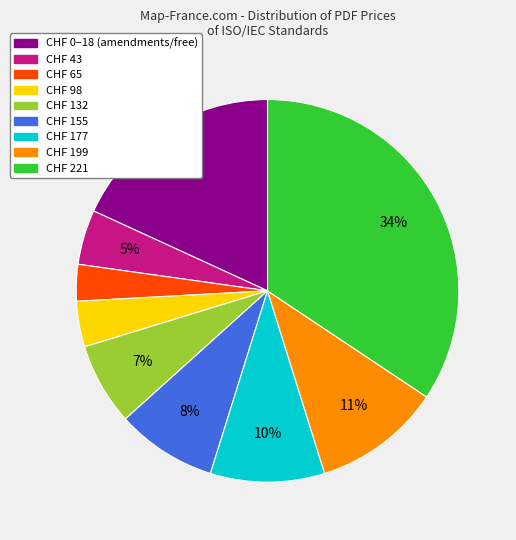

To the nearest percent, what is the average slice percentage?

11%